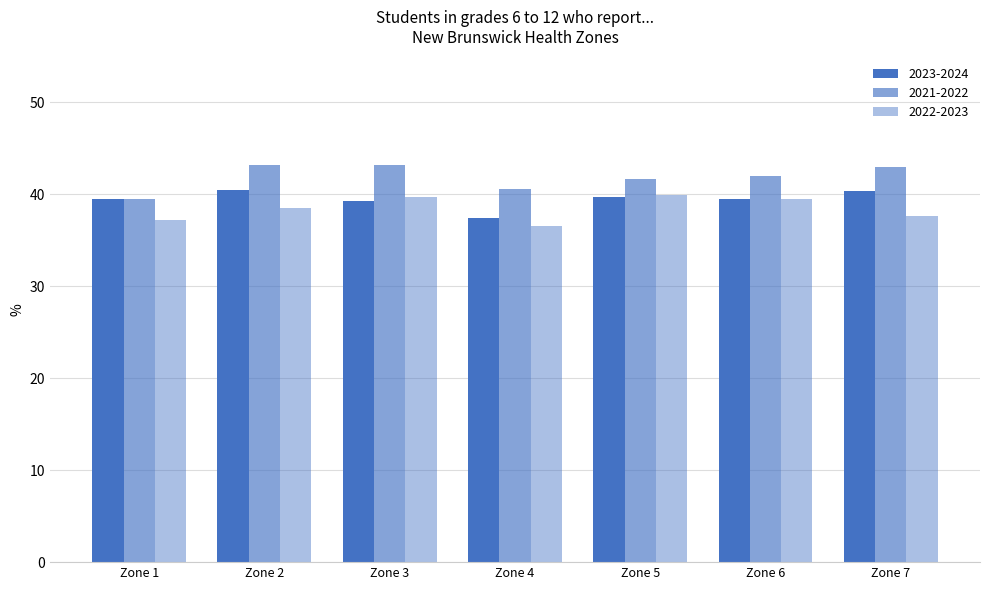

What is the value of the 2023-2024 bar at the 3rd from the left?

39.3